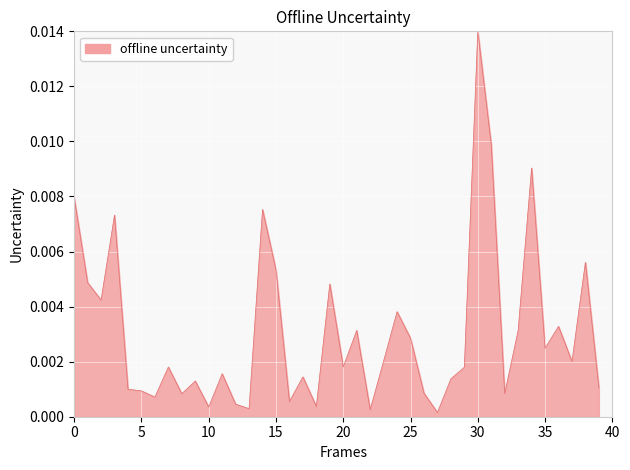

Does the chart have visible grid lines?

Yes